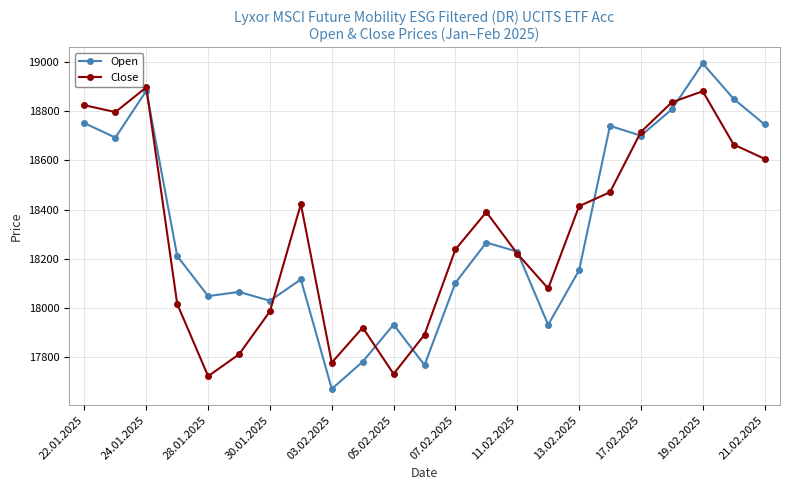

What is the value of the Open point at the 4th from the left?

18211